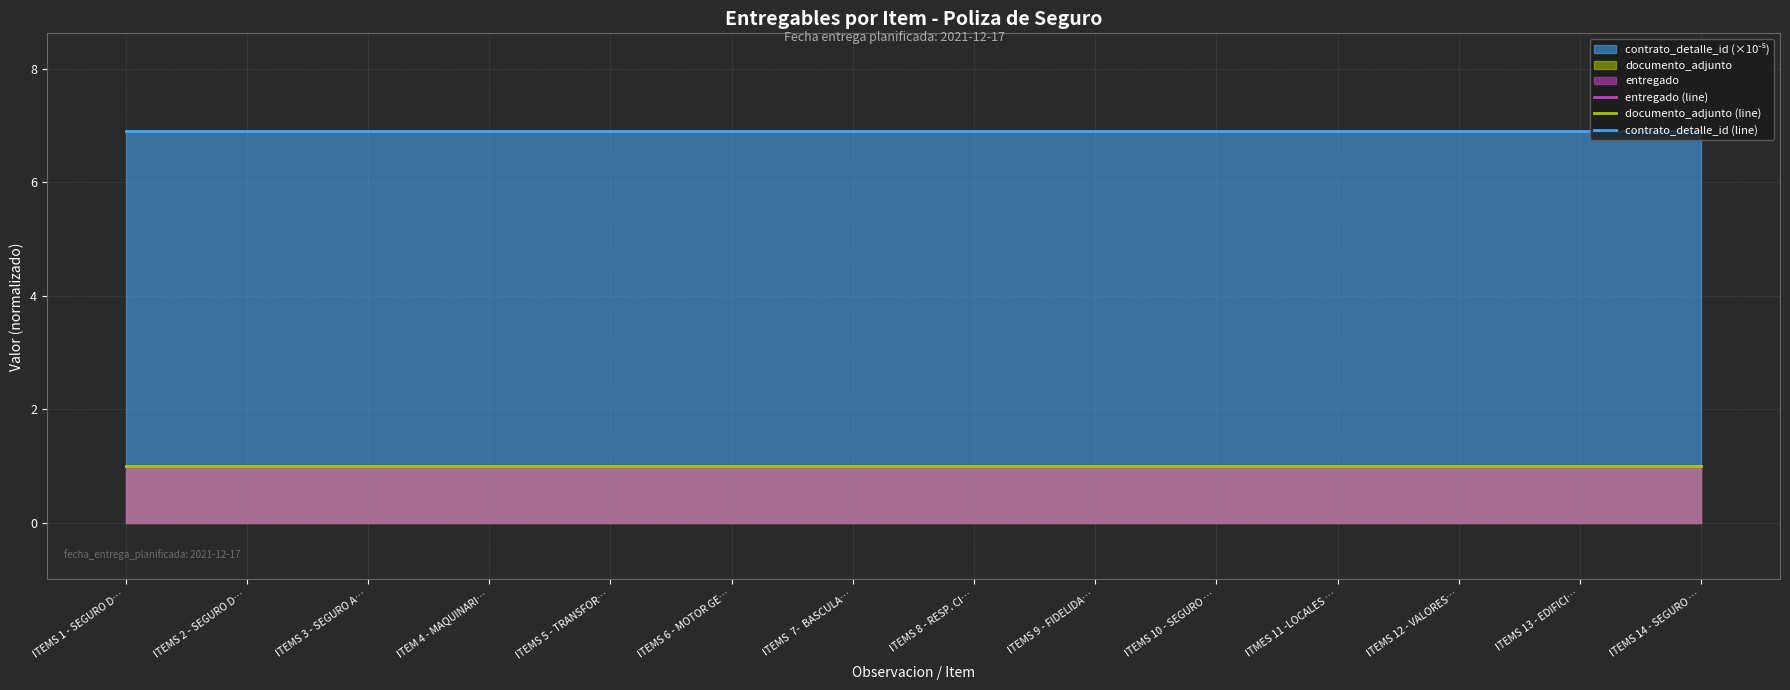

Reading right to left, extract all data points from this chart.

entregado (line): 1.0	1.0	1.0	1.0	1.0	1.0	1.0	1.0	1.0	1.0	1.0	1.0	1.0	1.0
documento_adjunto (line): 1.0	1.0	1.0	1.0	1.0	1.0	1.0	1.0	1.0	1.0	1.0	1.0	1.0	1.0
contrato_detalle_id (line): 6.9	6.9	6.9	6.9	6.9	6.9	6.9	6.9	6.9	6.9	6.9	6.9	6.9	6.9